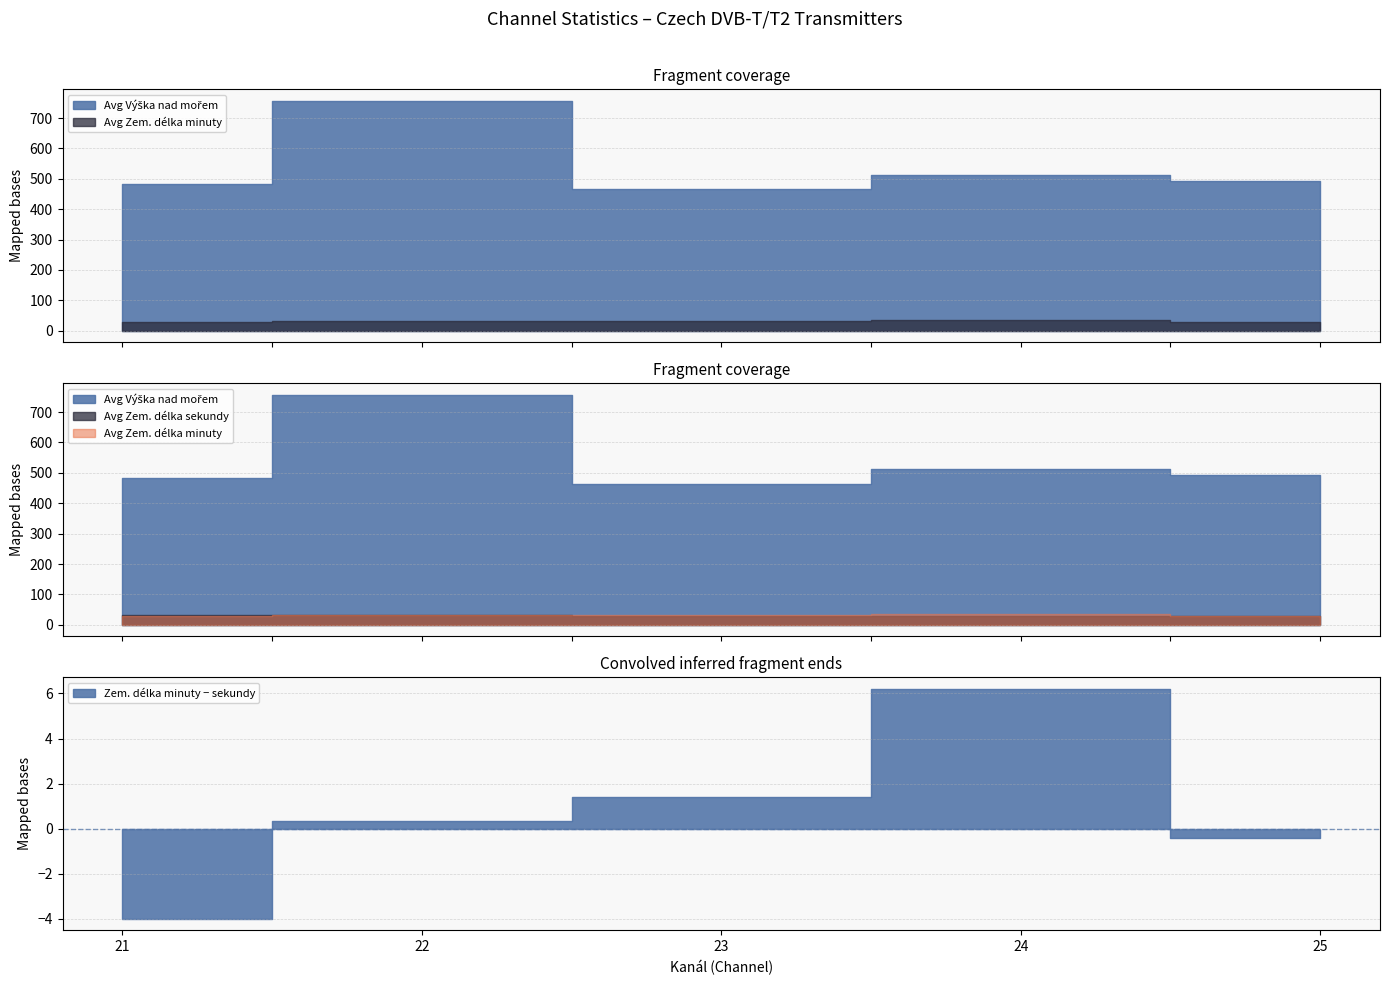

True or false: Avg Zem delka minuty and Avg Vyska nad morem cross at least once.

False